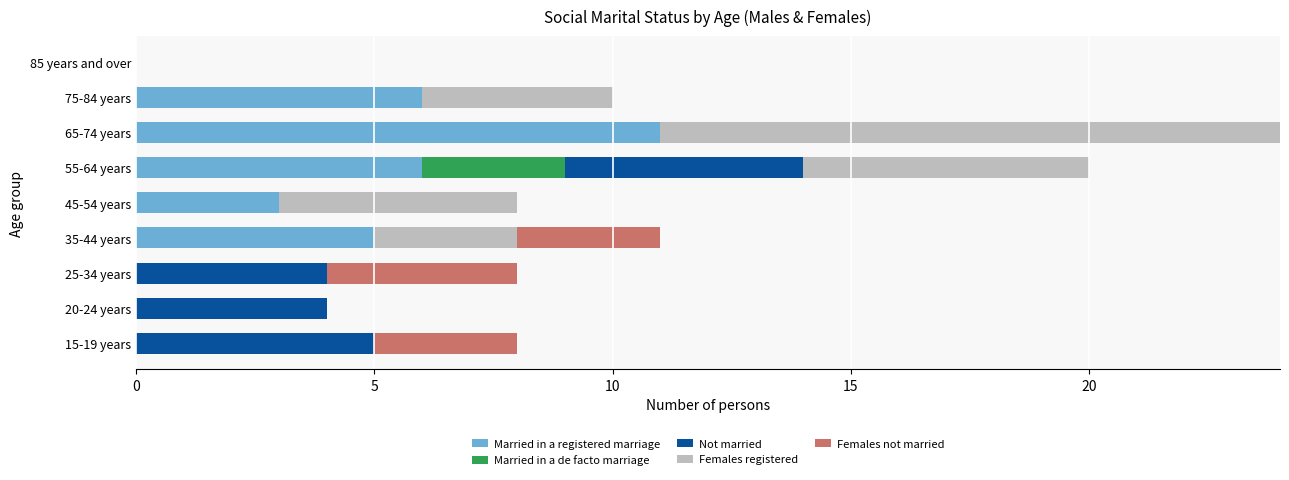

What is the maximum value for Married in a registered marriage?

11